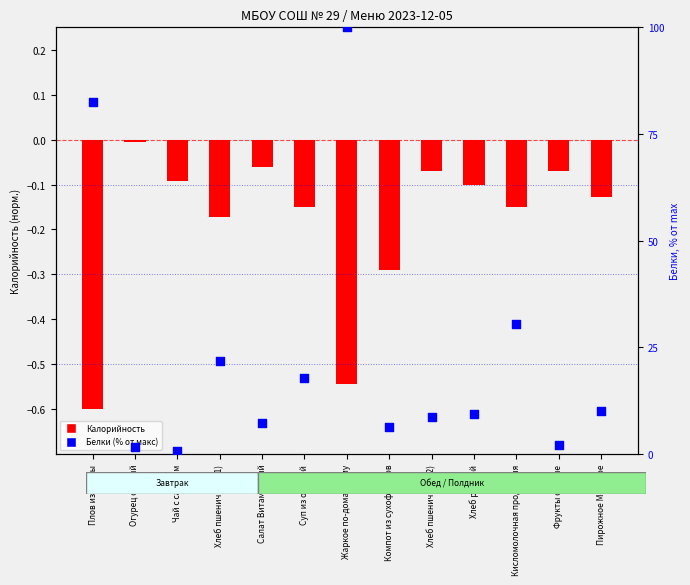

Which series reaches the maximum Y coordinate?

Белки (% от макс)